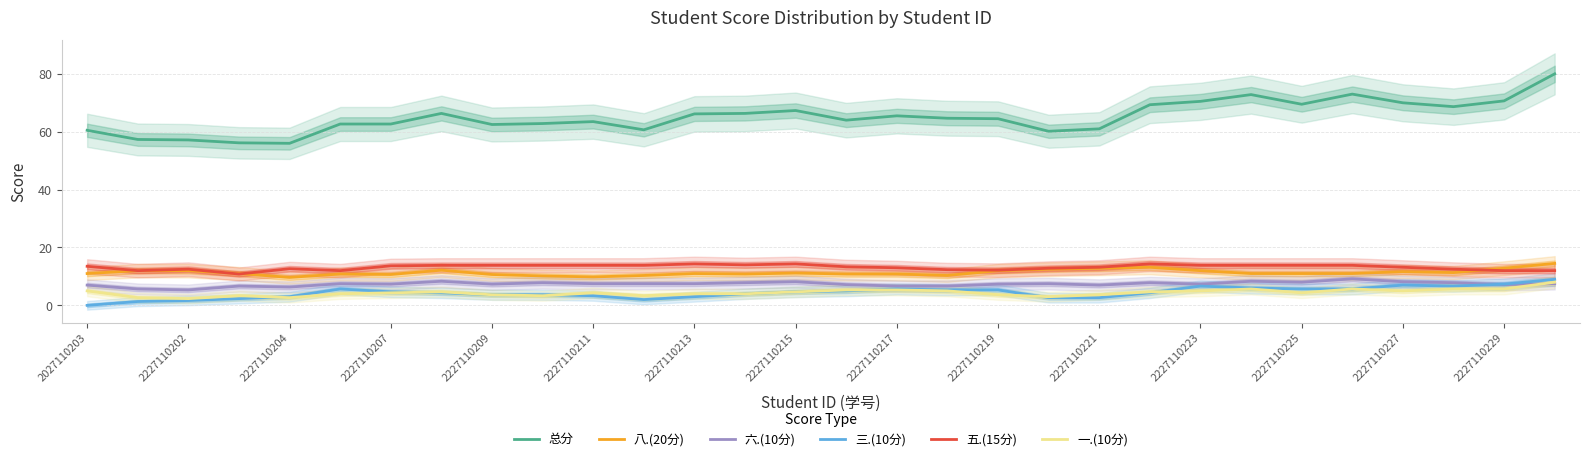

Which series has the largest total across all categories?

总分